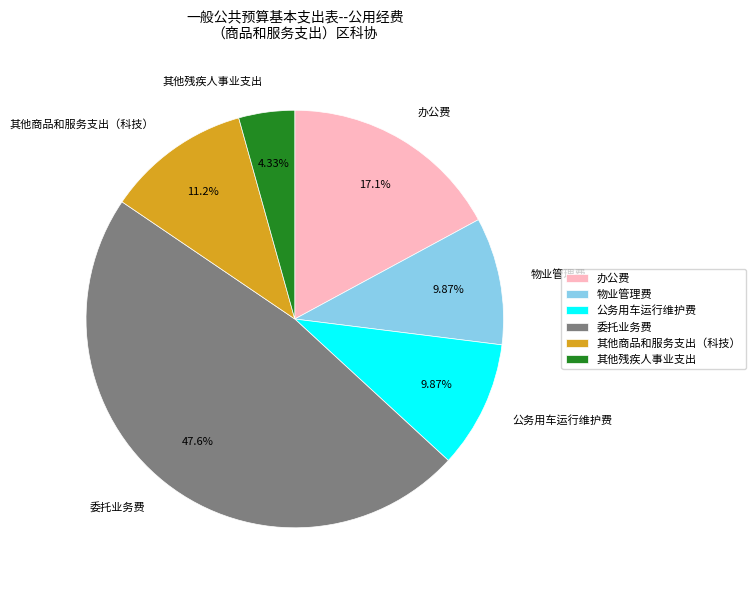

How many segments does this pie chart have?

6